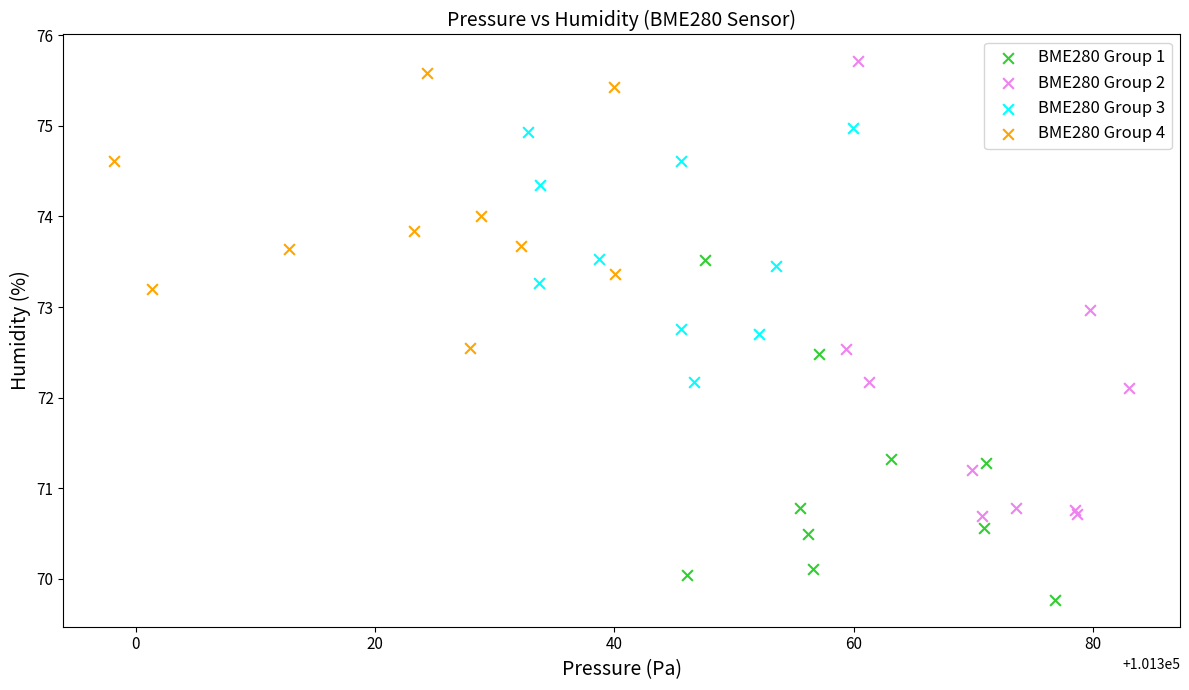

Which series reaches the minimum Y coordinate?

BME280 Group 1